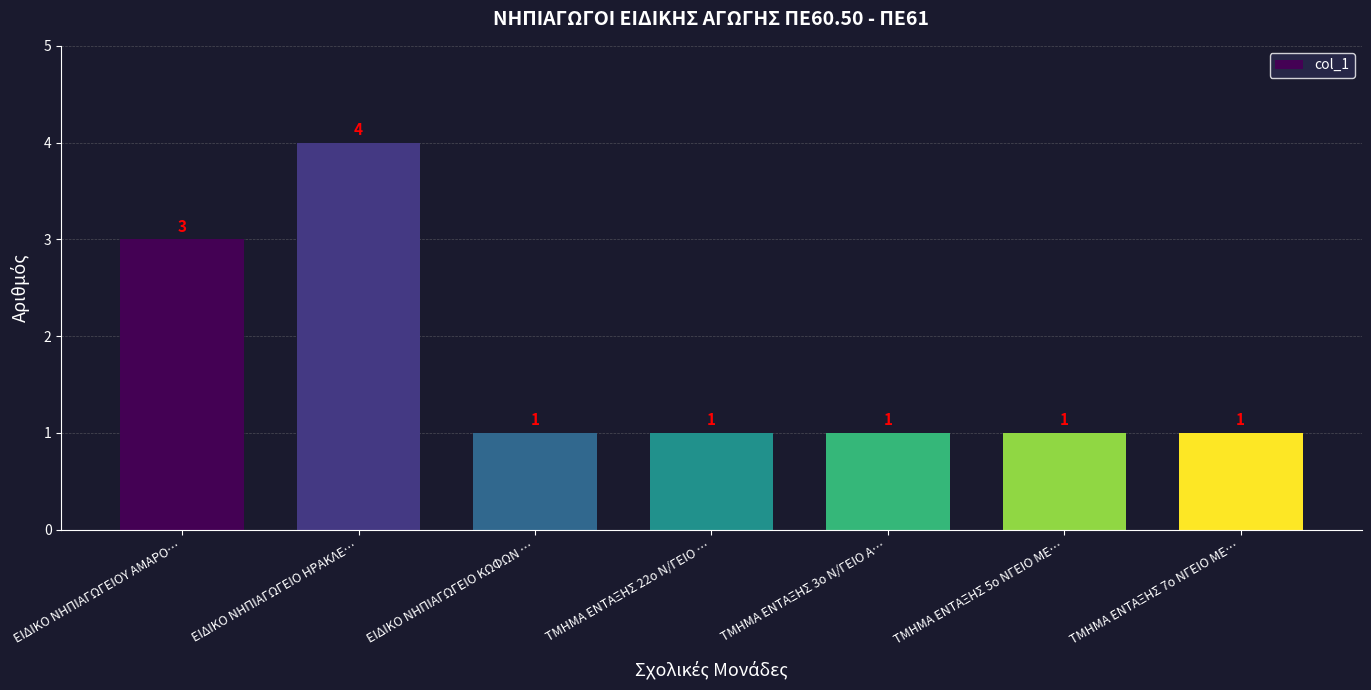

What is the average value?

2